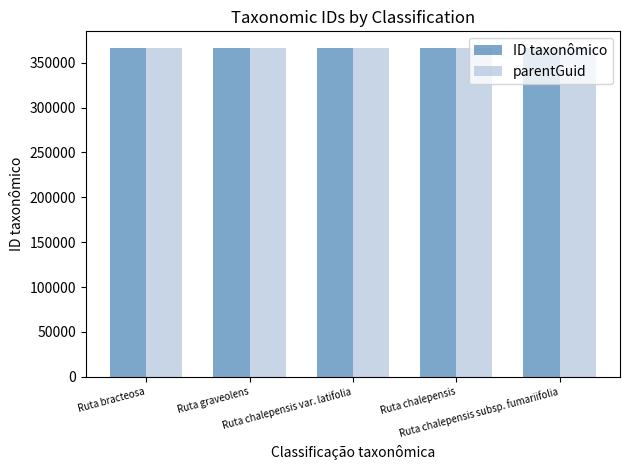

What is the sum of all ID taxonômico values?

1832982